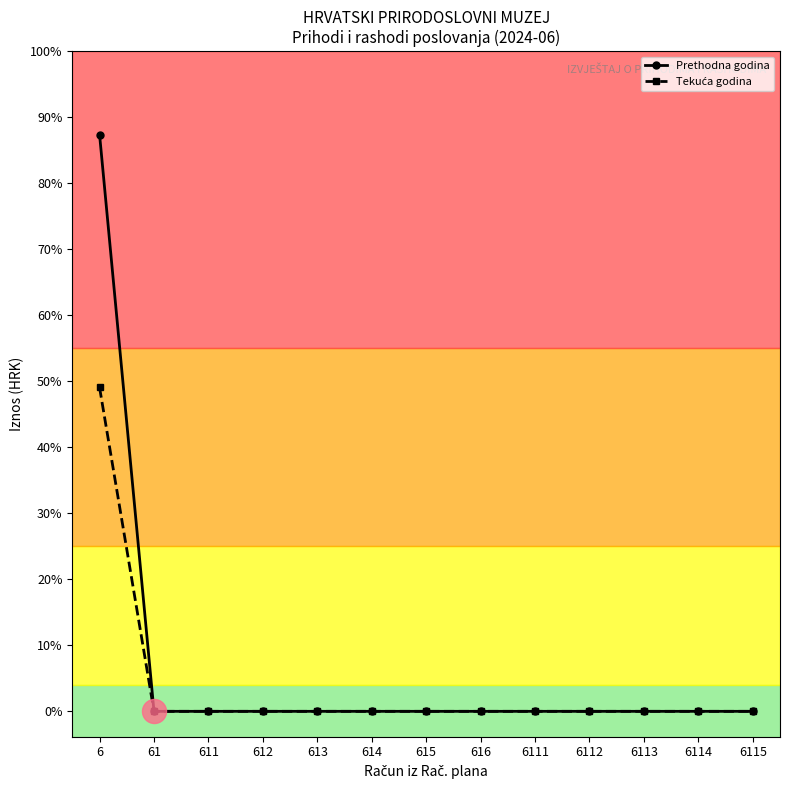

At which category is the sum across all series the highest?

6